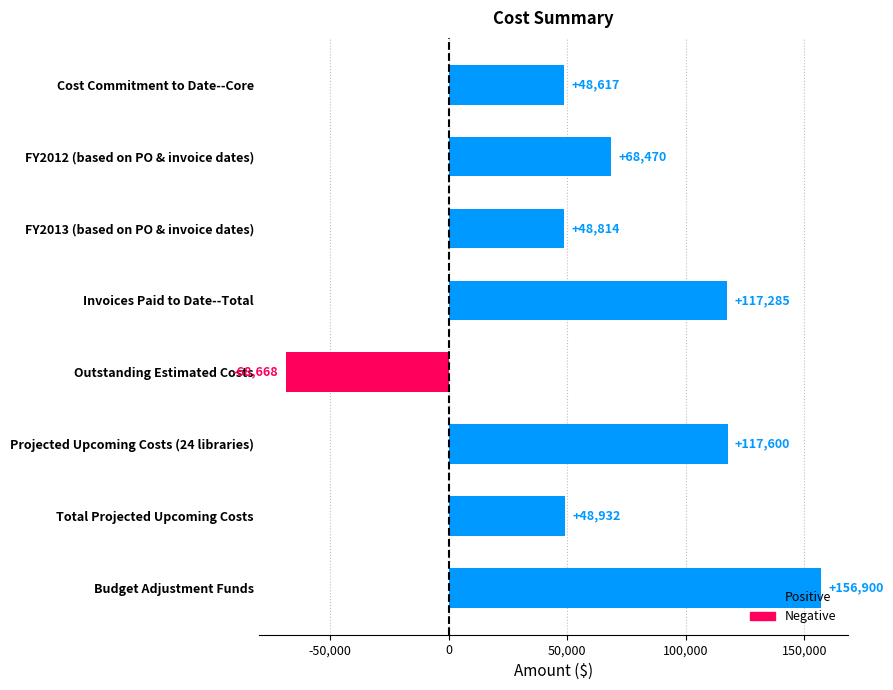

What position from the bottom is FY2012 (based on PO & invoice dates)?

7